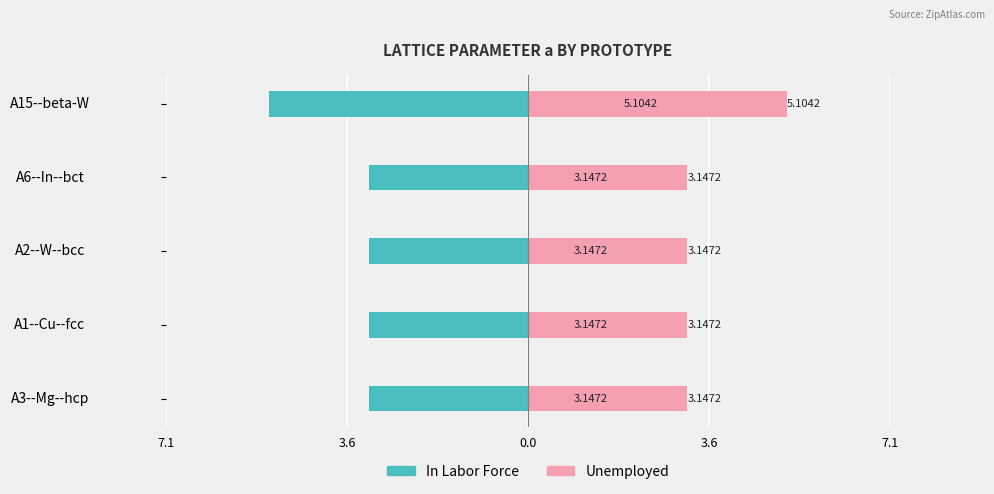

What is the maximum value for Unemployed?

5.1